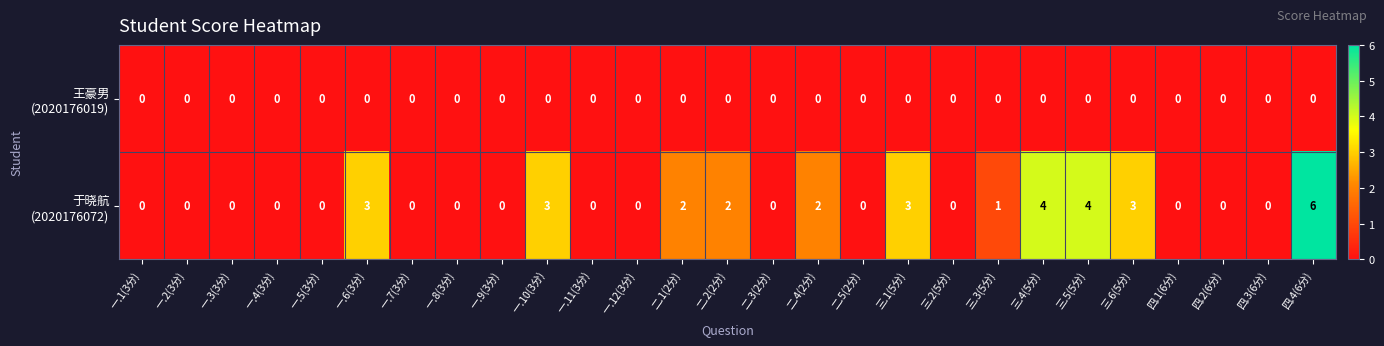

At which category is the sum across all series the highest?

四.4(6分)